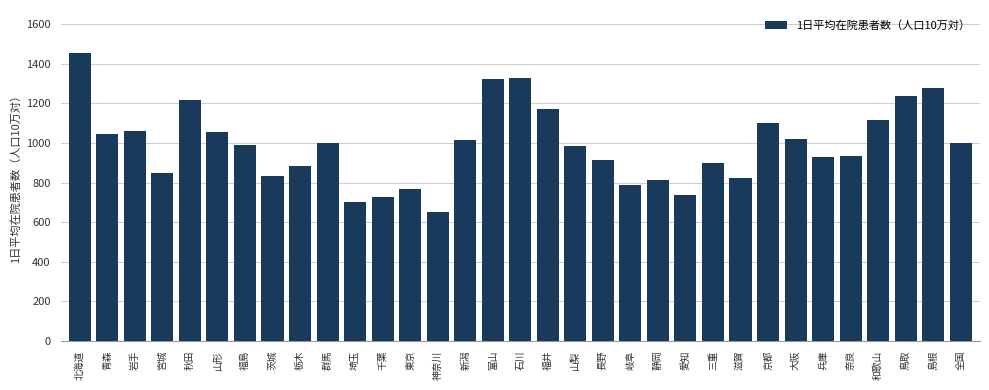

What value does the data have at 岐阜?

787.5